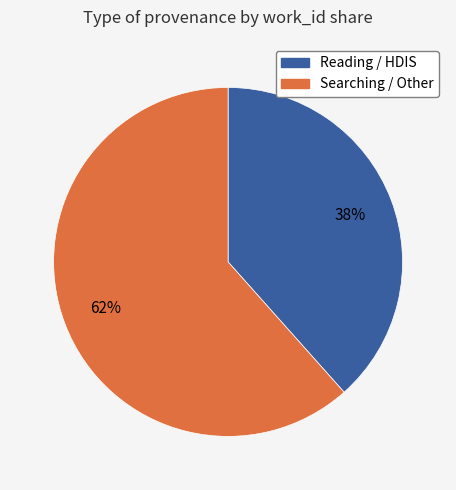

Does any single category account for the majority?

Yes